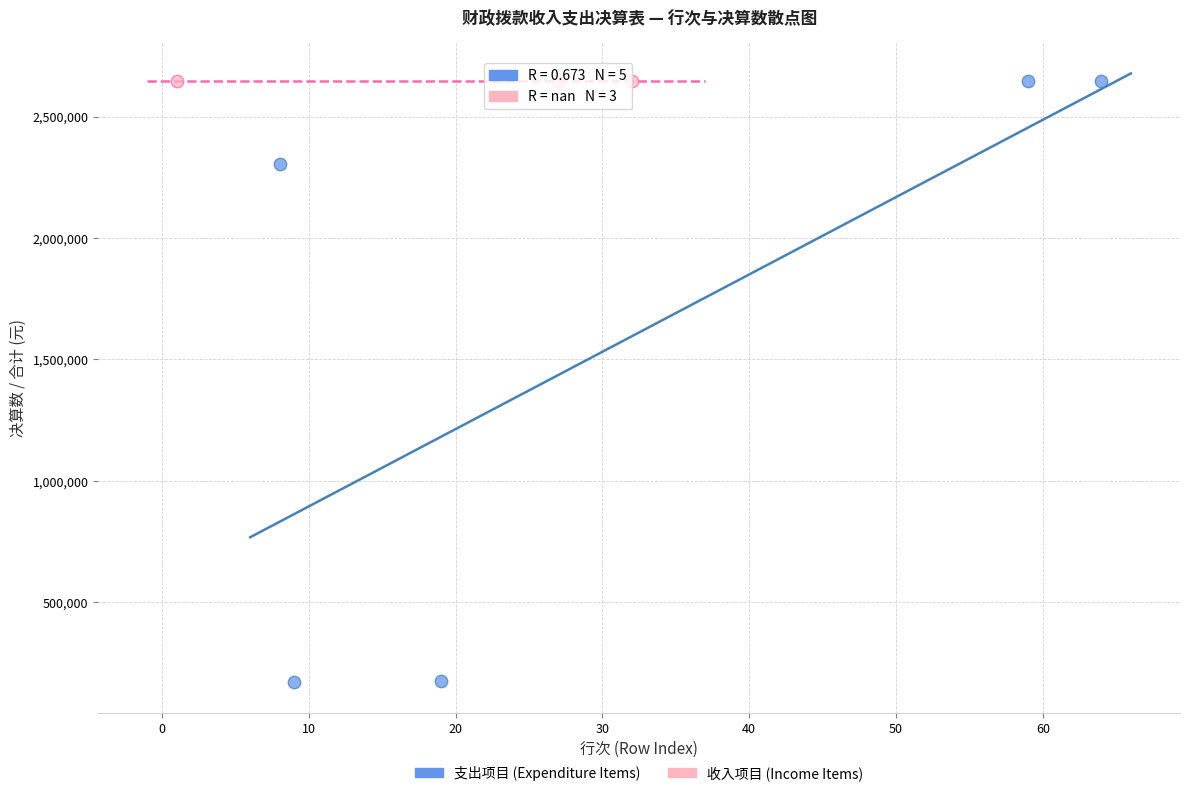

Which series contains the lowest Y value?

支出项目 (Expenditure Items)